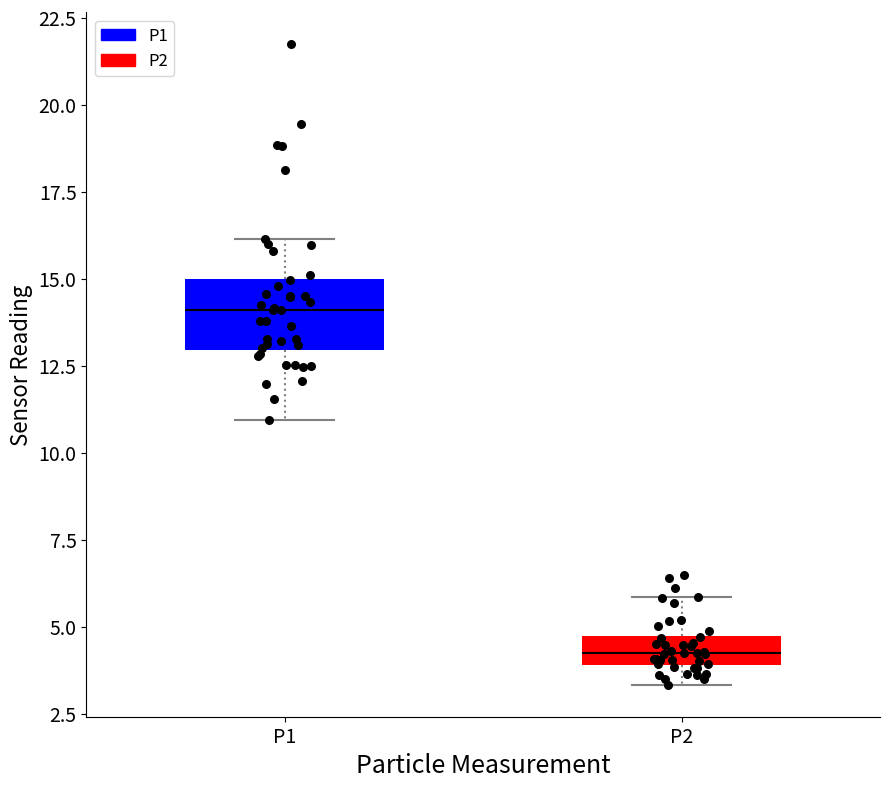

Reading left to right, read every box against the y-axis: the position of its median line, the range the box covers, and the ends of its whiskers. The values are not printed on the chart, so give them approximately, as read against the axis.

P1: median 14.0, box 13.0 to 15.0, whiskers 11.0 to 16.0
P2: median 4.5 (inside the box), box 4.0 to 4.5, whiskers 3.5 to 6.0